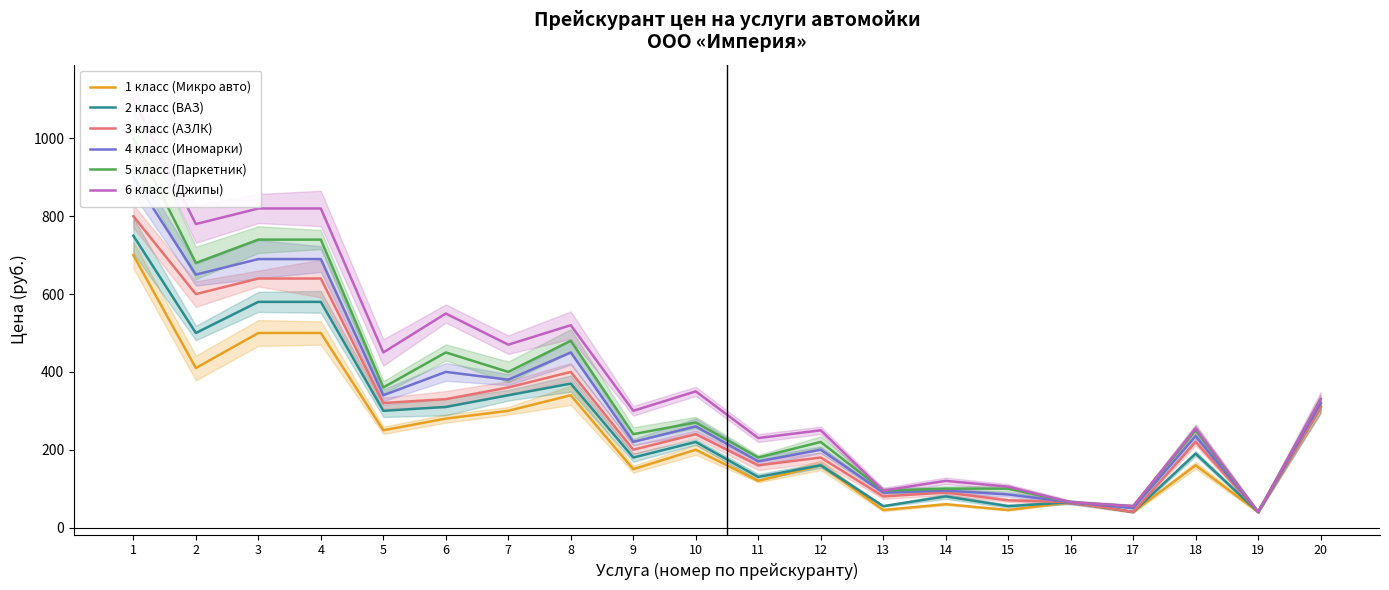

What is the value of the 2 класс (ВАЗ) point at the 5th from the left?

300